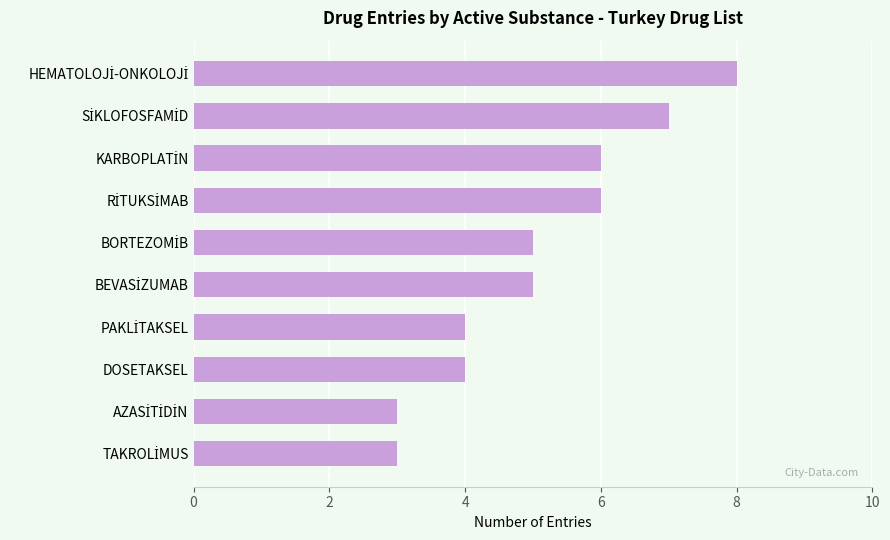

What is the value of the 2nd bar from the top?

7